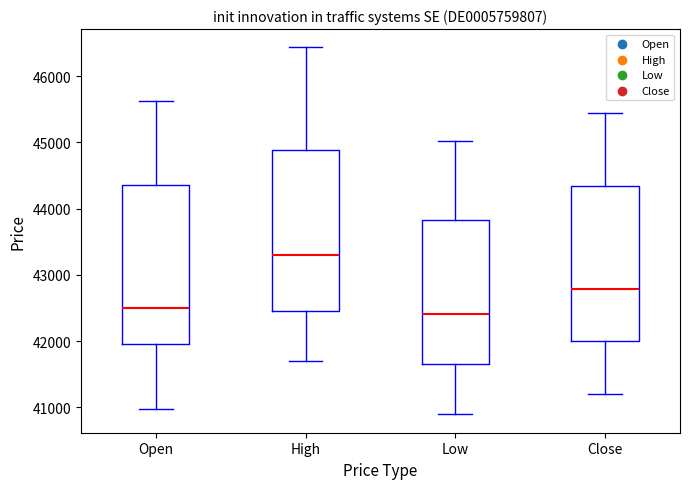

Reading left to right, read every box against the y-axis: the position of its median line, the range the box covers, and the ends of its whiskers. The values are not printed on the chart, so give them approximately, as read against the axis.

Open: median 42500, box 42000 to 44400, whiskers 41000 to 45600
High: median 43300, box 42400 to 44900, whiskers 41700 to 46400
Low: median 42400, box 41700 to 43800, whiskers 40900 to 45000
Close: median 42800, box 42000 to 44300, whiskers 41200 to 45500